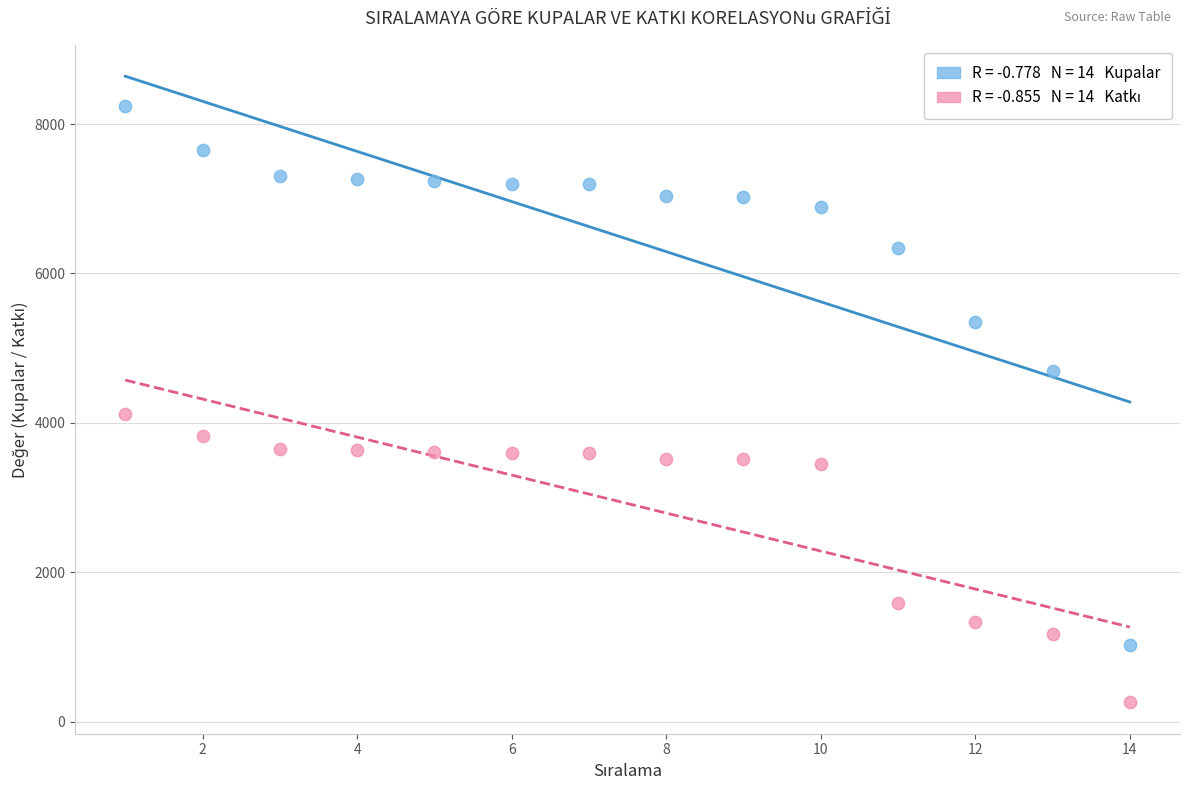

Across all data points, what is the range of Y values (max minus min)?

7986